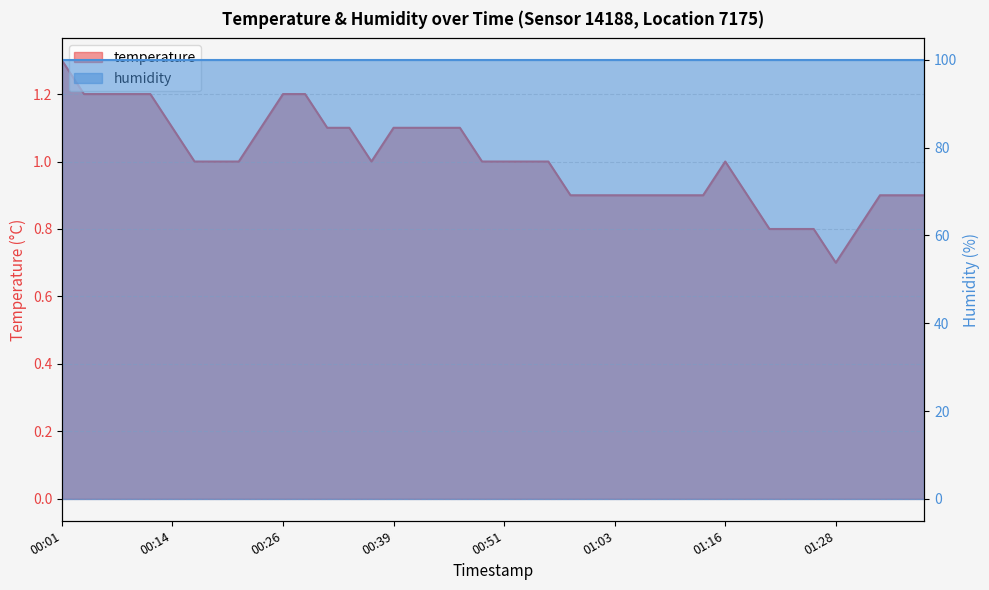

What is the label of the 23rd point from the left?

00:56